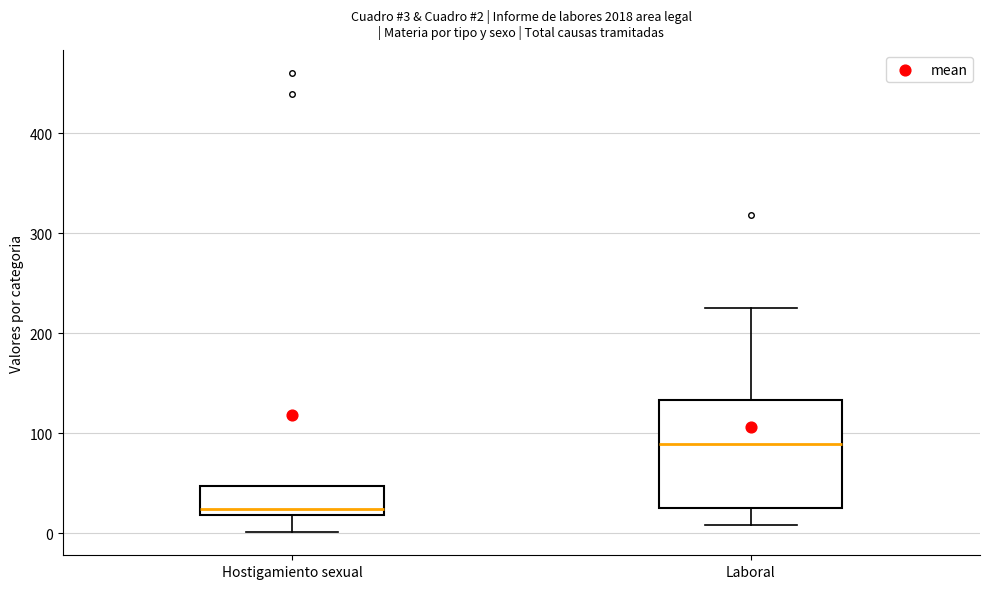

Which box is the tallest, from its lower edge to its upper edge?

Laboral